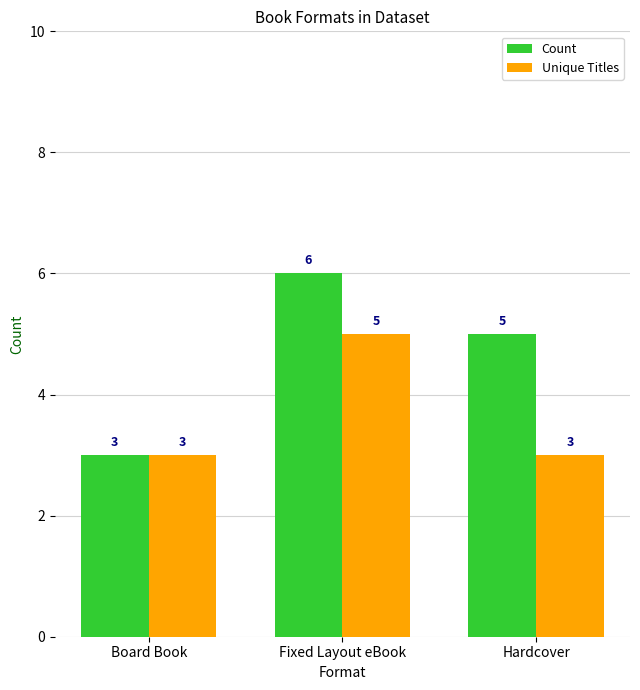

What position from the right is Board Book?

3